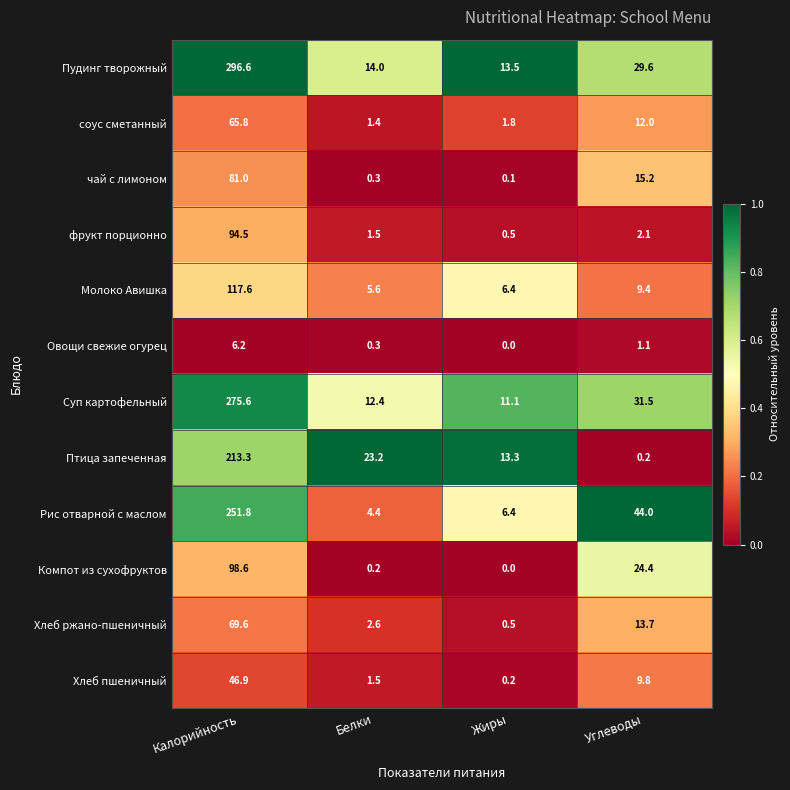

How many data points does each series have?

4